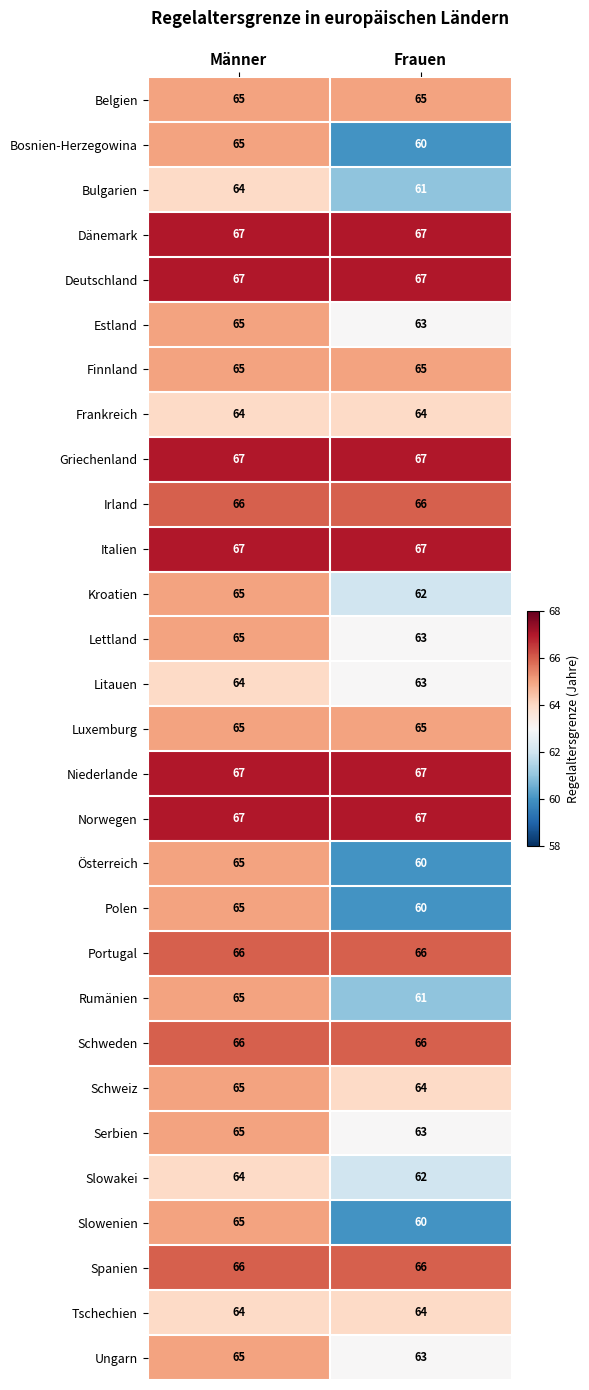

What is the difference between the highest and lowest values at Frauen?

7